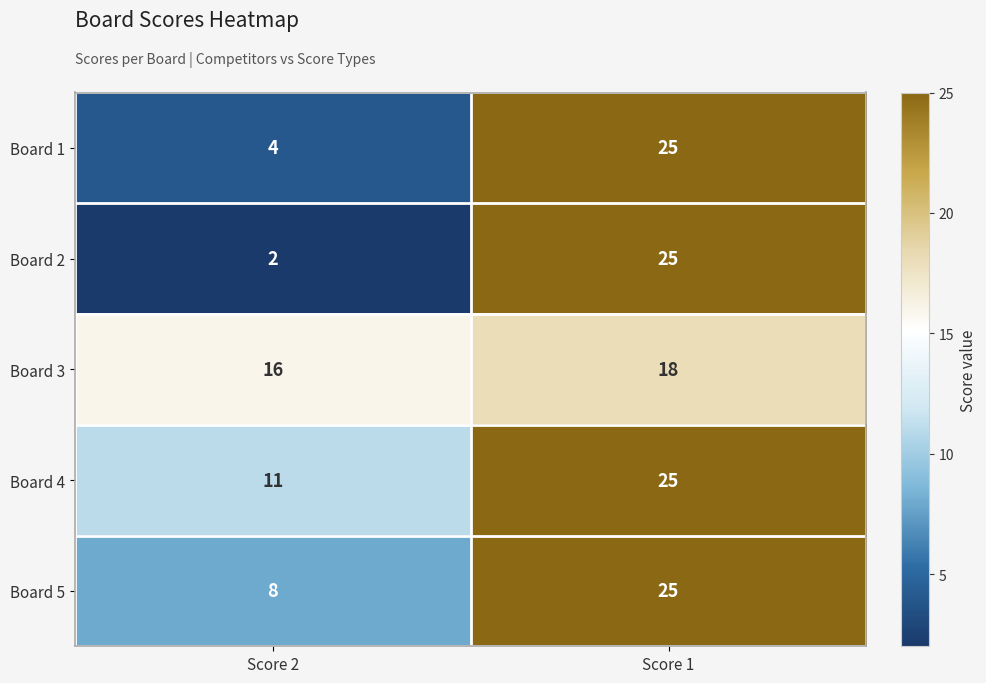

What is the total value across all series at Score 1?

118